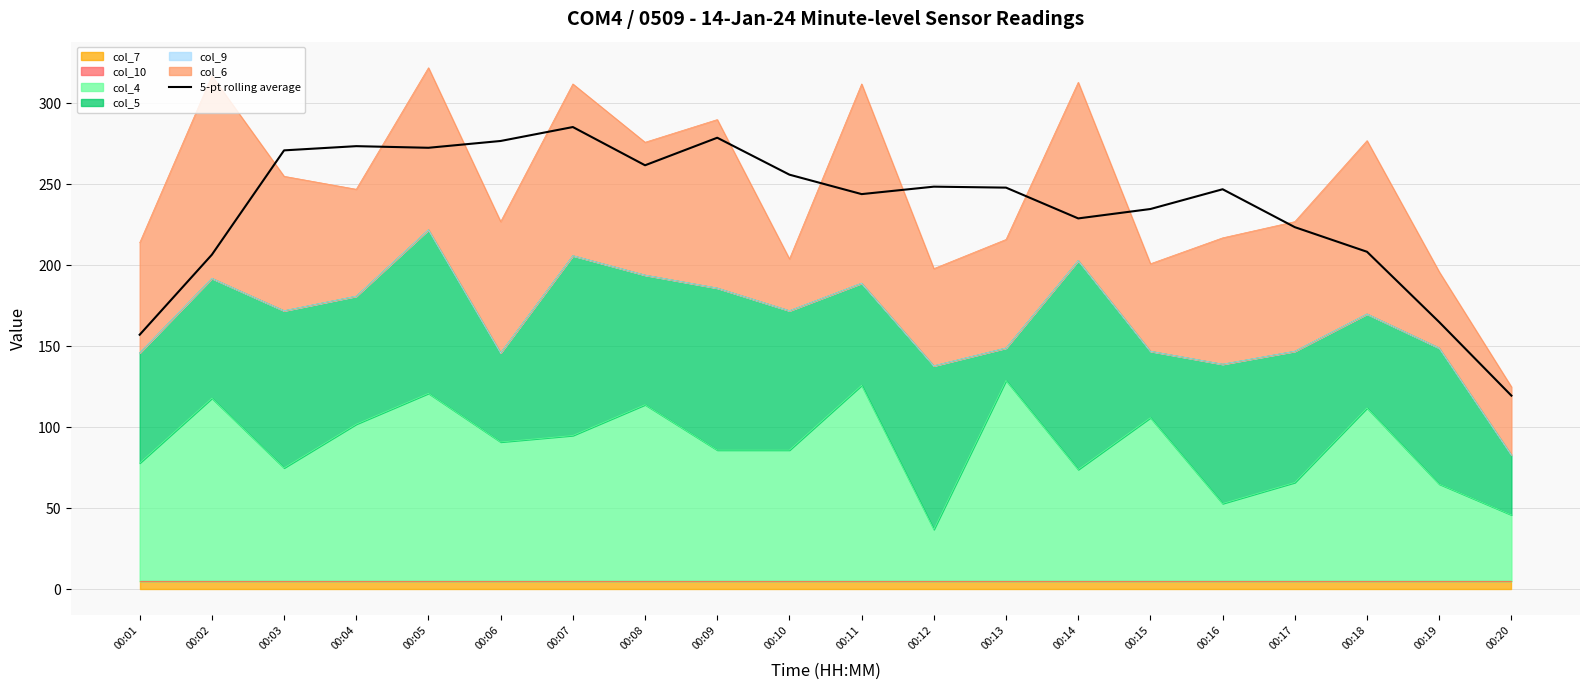

Rank the categories by value from highest to lowest.

00:07, 00:09, 00:06, 00:04, 00:05, 00:03, 00:08, 00:10, 00:12, 00:13, 00:16, 00:11, 00:15, 00:14, 00:17, 00:18, 00:02, 00:19, 00:01, 00:20